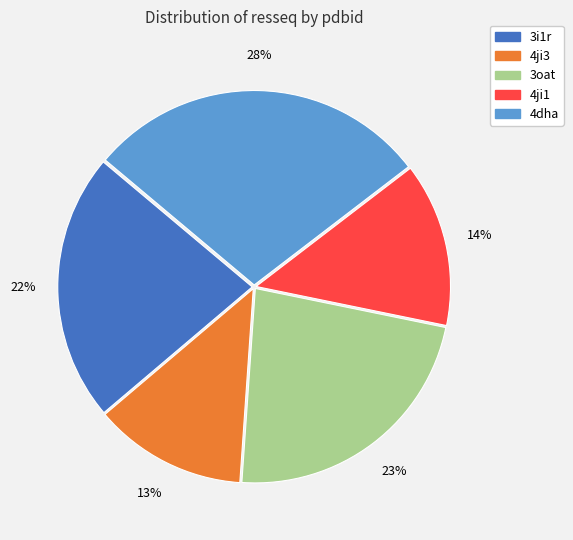

Is it true that 4ji1 is 14% of the pie?

True